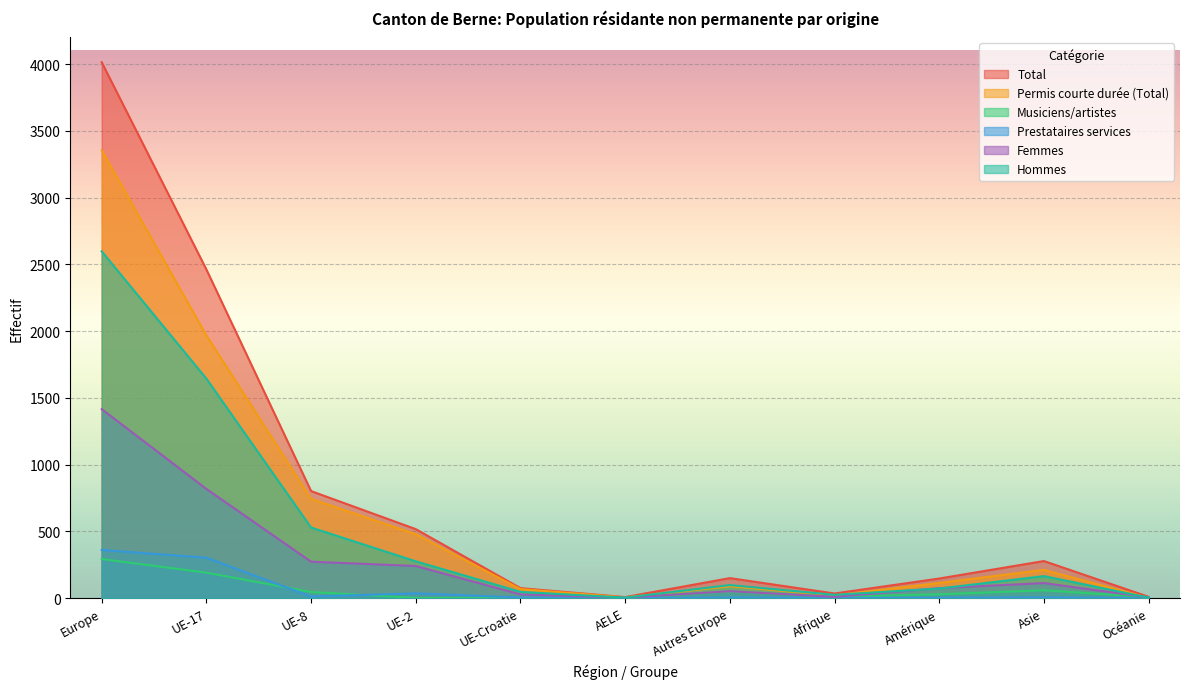

Does the chart display data point markers on the line(s)?

No